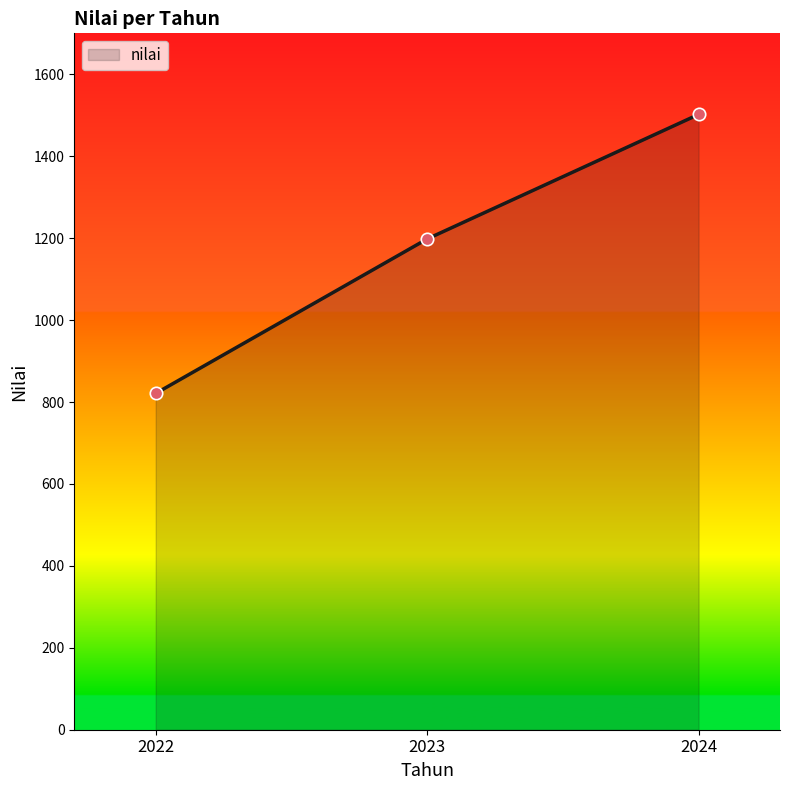

Which has a higher value, 2022 or 2023?

2023